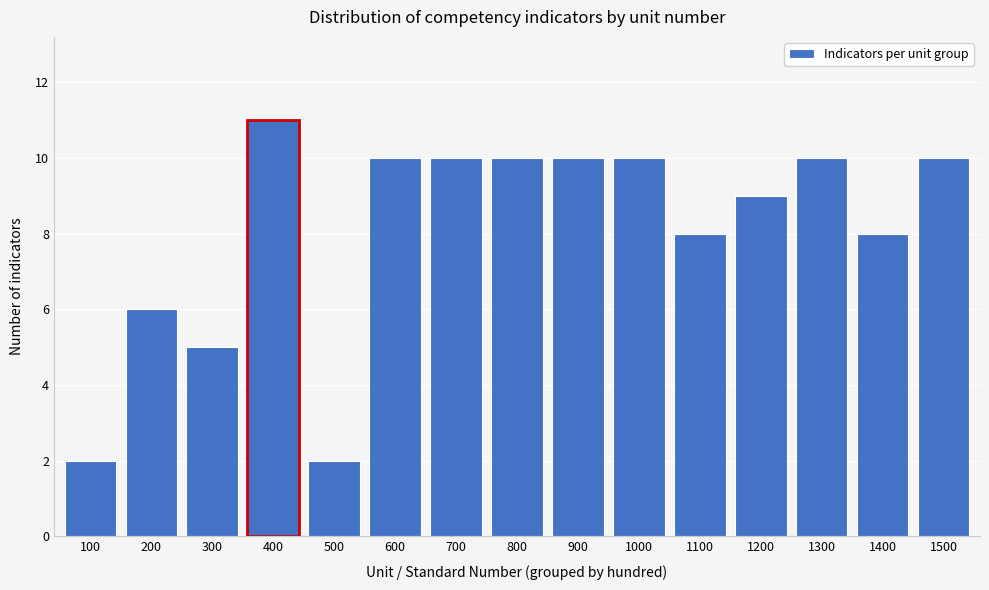

Reading left to right, transcribe all the data shown in this chart.

2	6	5	11	2	10	10	10	10	10	8	9	10	8	10